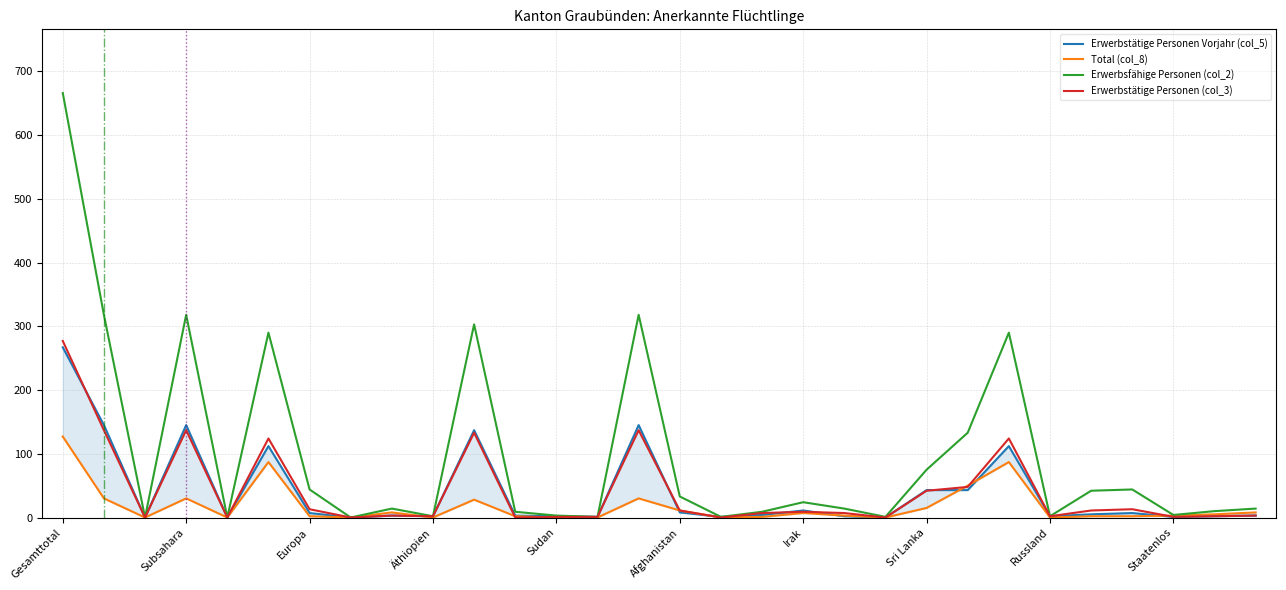

Which series has the largest range (max minus min)?

Erwerbsfähige Personen (col_2)